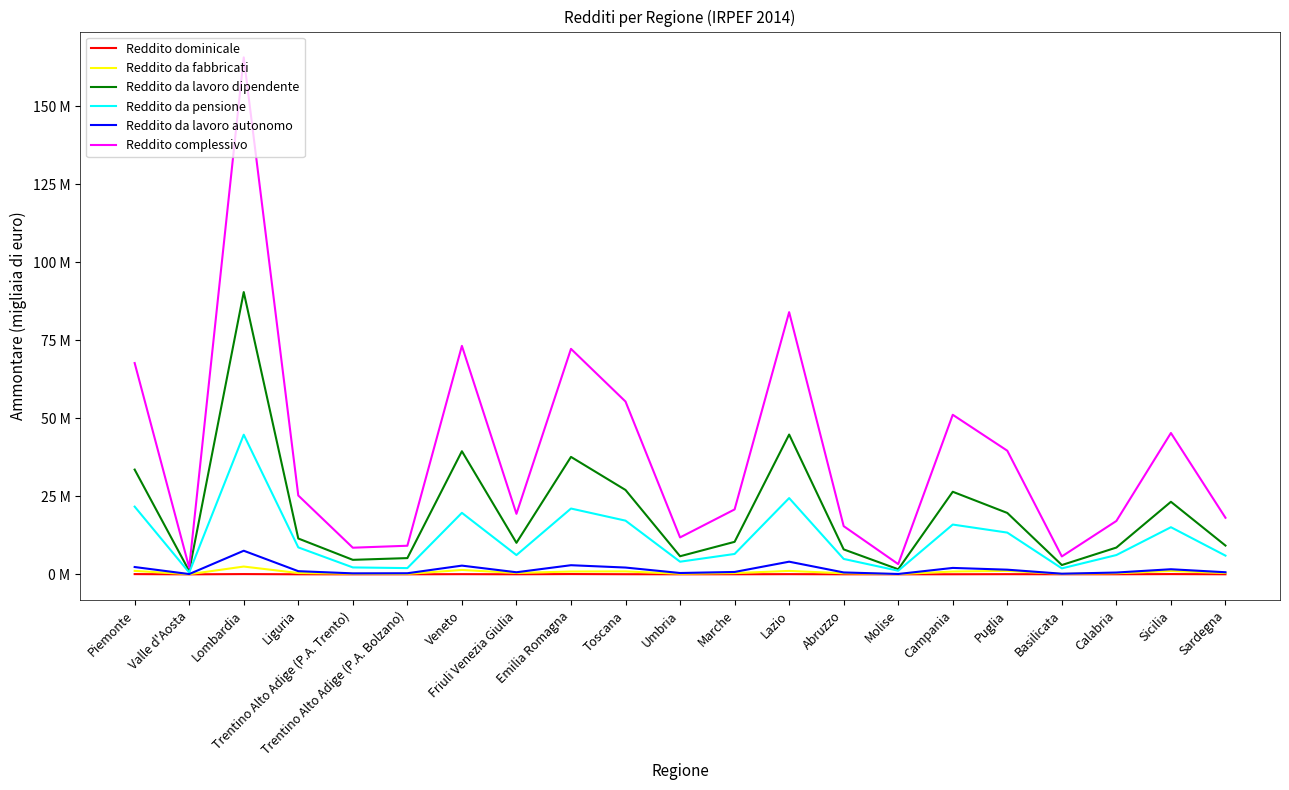

Between Toscana and Lombardia, which is larger?

Lombardia